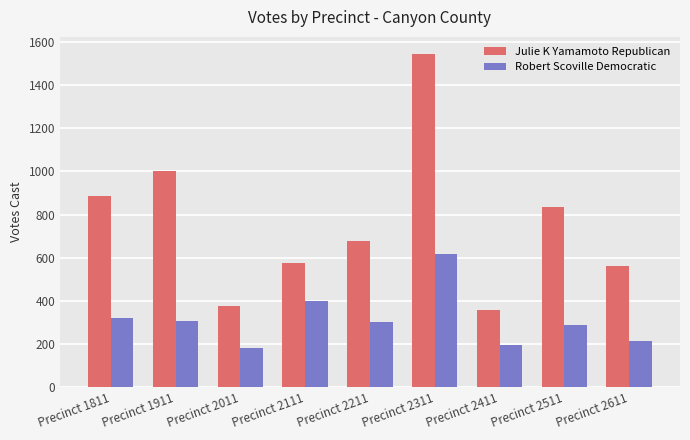

What are all the series names shown in the legend?

Julie K Yamamoto Republican, Robert Scoville Democratic